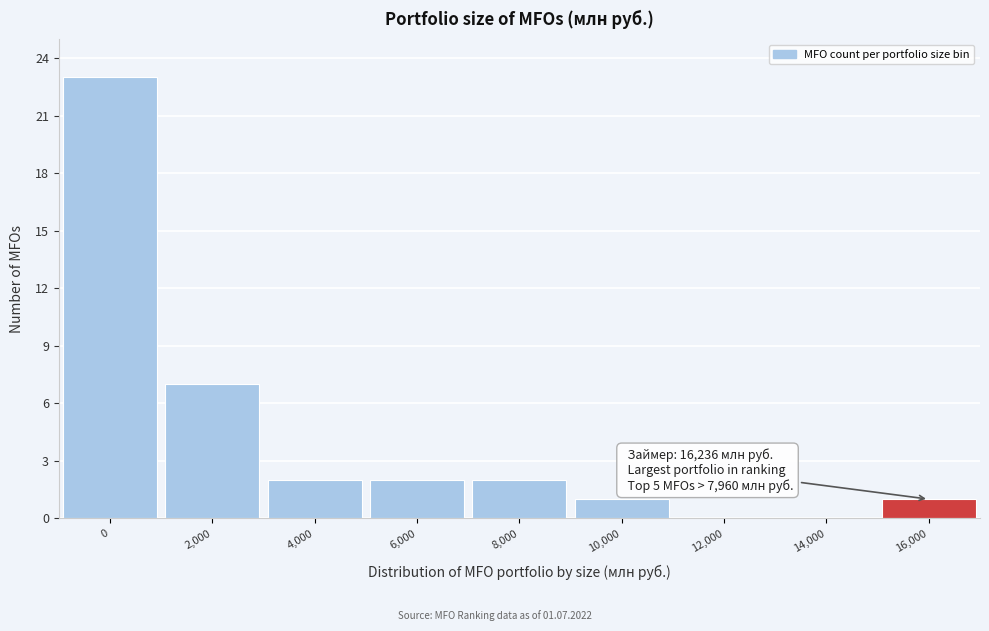

Reading left to right, transcribe all the data shown in this chart.

0=23	2,000=7	4,000=2	6,000=2	8,000=2	10,000=1	12,000=0	14,000=0	16,000=1